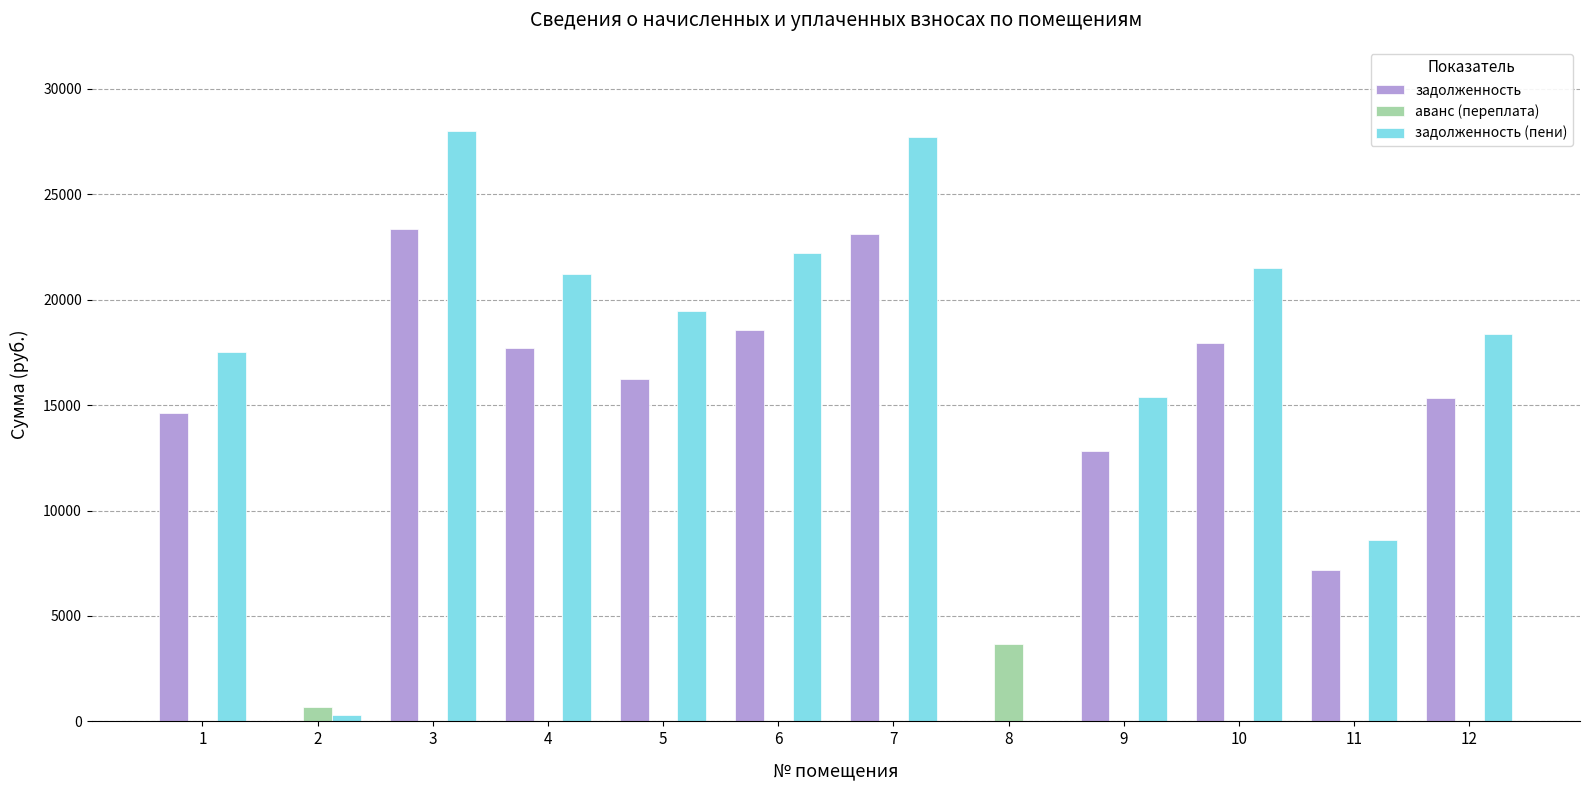

Reading left to right, list all the values displayed in this chart.

задолженность: 1=14637.6	2=0.0	3=23368.8	4=17719.2	5=16229.8	6=18551.4	7=23112.0	8=0.0	9=12840.0	10=17955.5	11=7190.4	12=15331.0
аванс (переплата): 1=0.0	2=688.0	3=0.0	4=0.0	5=0.0	6=0.0	7=0.0	8=3683.6	9=0.0	10=0.0	11=0.0	12=0.0
задолженность (пени): 1=17546.3	2=294.8	3=28012.5	4=21240.3	5=19454.8	6=22237.8	7=27704.7	8=0.0	9=15391.5	10=21523.5	11=8619.2	12=18377.5